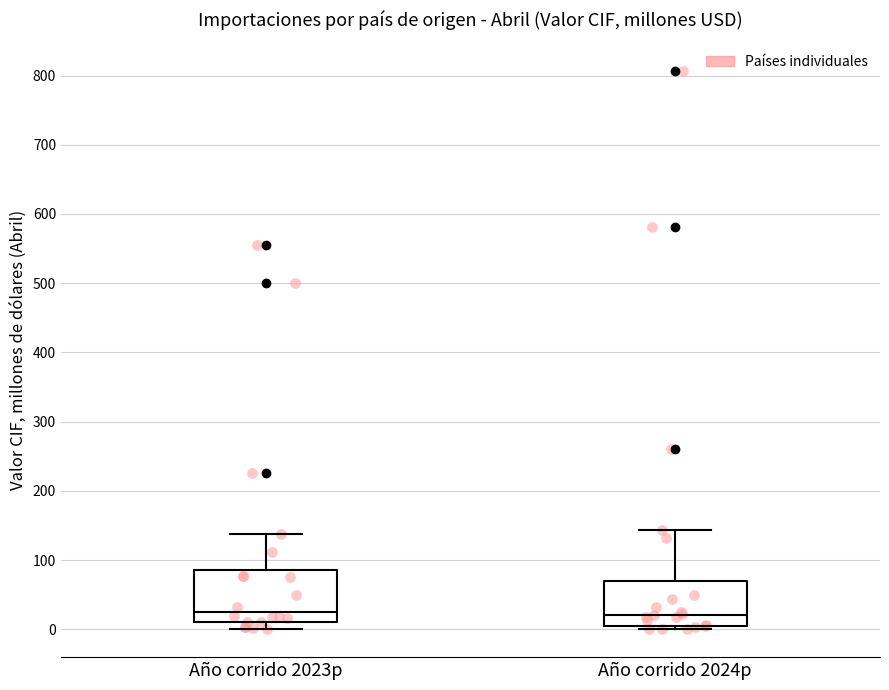

Reading left to right, transcribe this box plot: for each box, give where its median line is, the range the box spans, and where its two whiskers end, as read against the y-axis. The values are not printed on the chart, so give them approximately, as read against the axis.

Año corrido 2023p: median 30, box 10 to 90, whiskers 0 to 140
Año corrido 2024p: median 20, box 10 to 70, whiskers 0 to 140